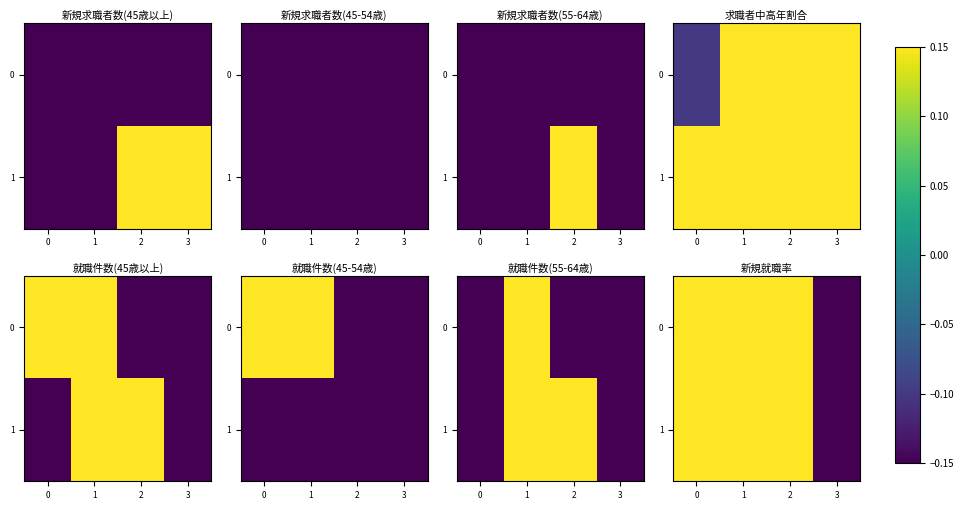

What is the total value across all series at 2?

2.4